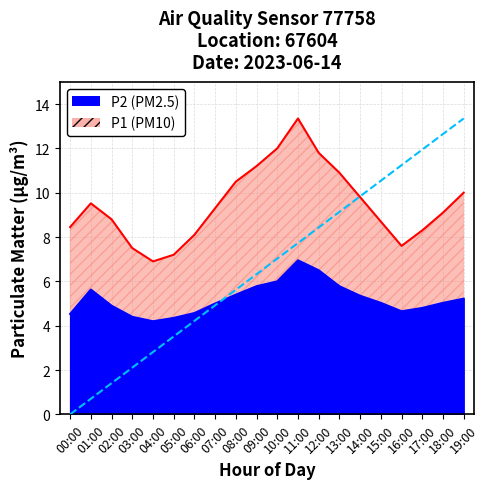

Which series has the largest total across all categories?

P1